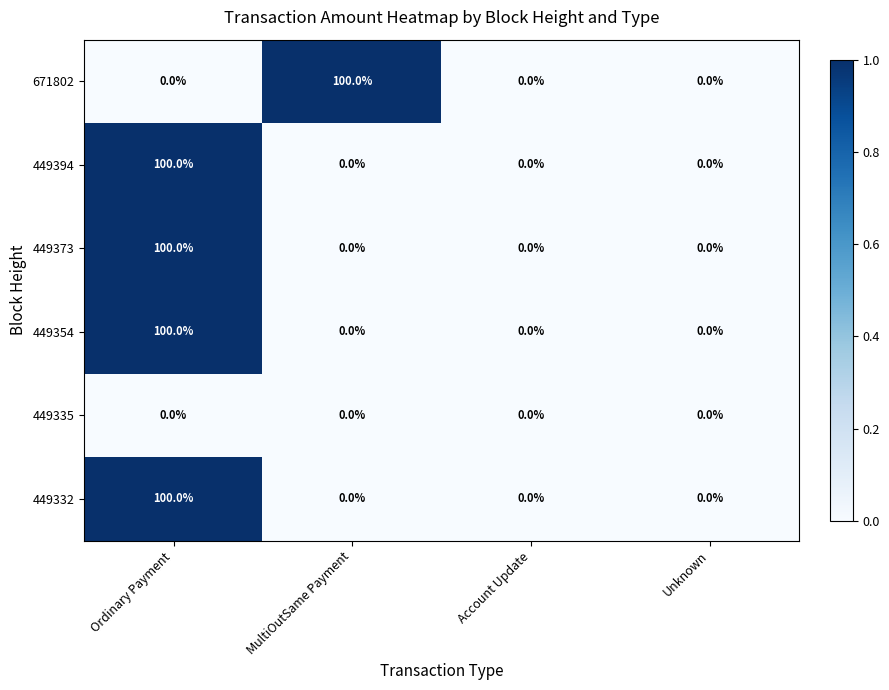

True or false: 671802 has a value of 0 at Unknown.

True